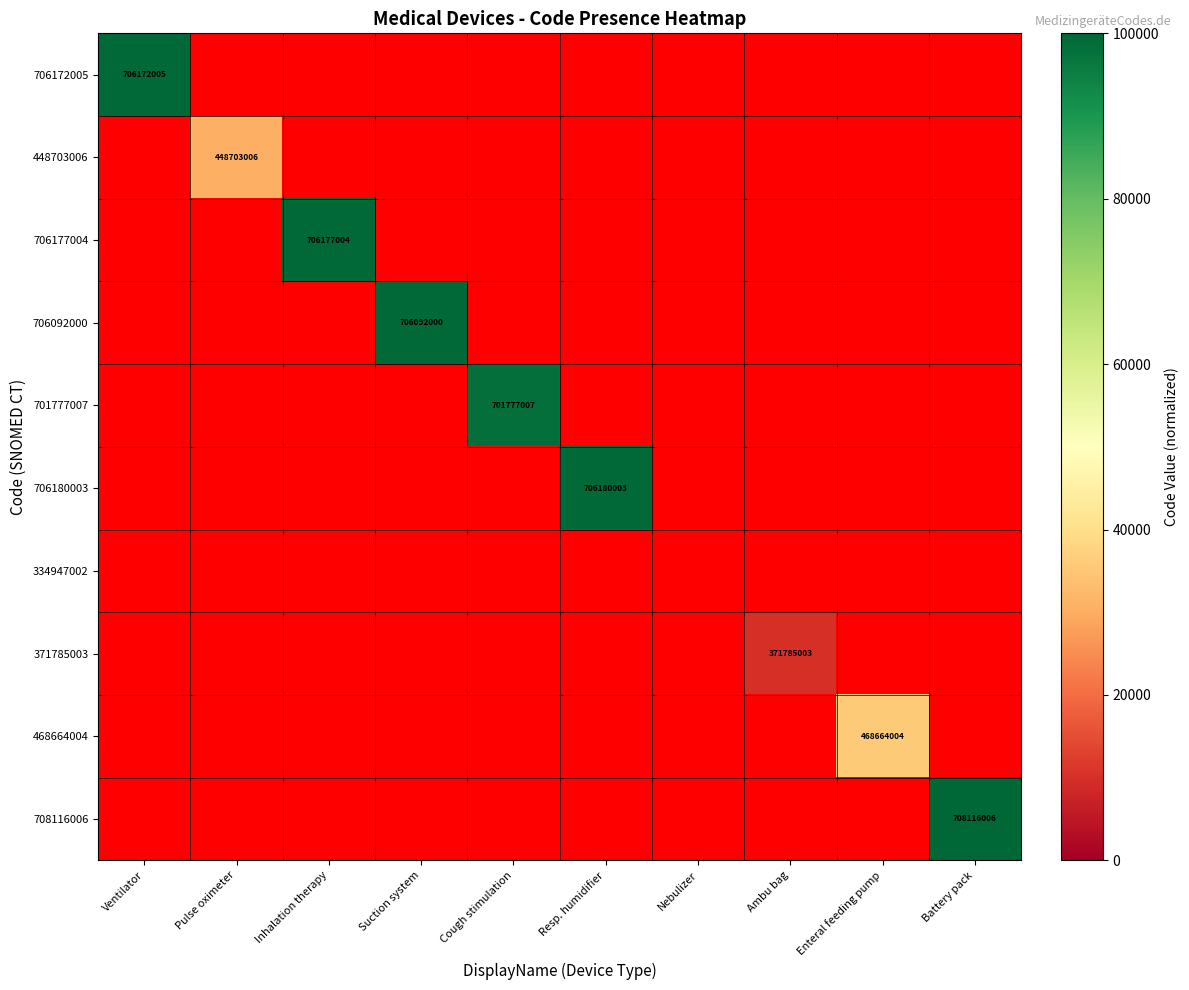

What is the maximum value shown in the chart?

100000.0